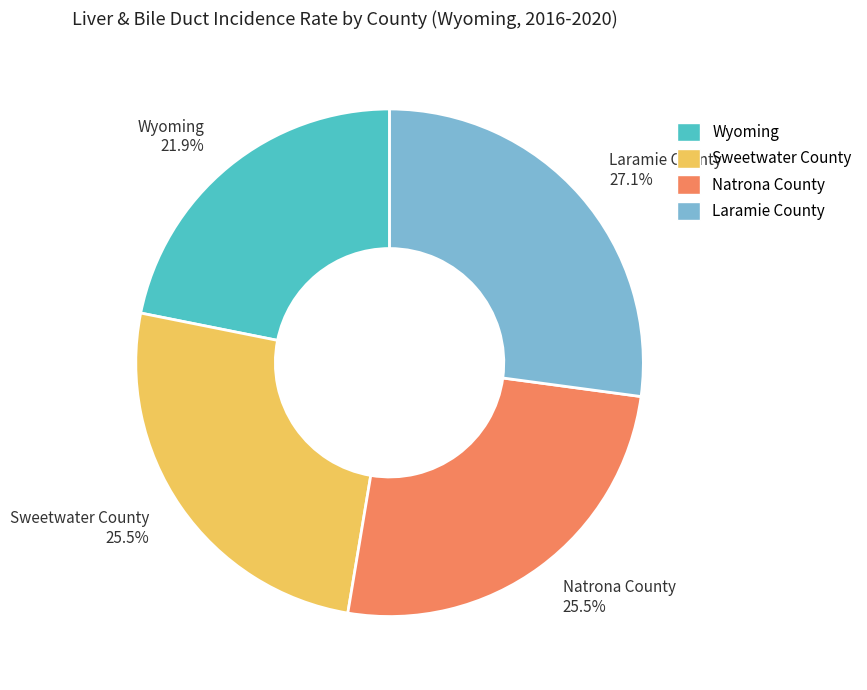

What is the ratio of the value at Natrona County 25.5% to the value at Wyoming 21.9%?

1.2